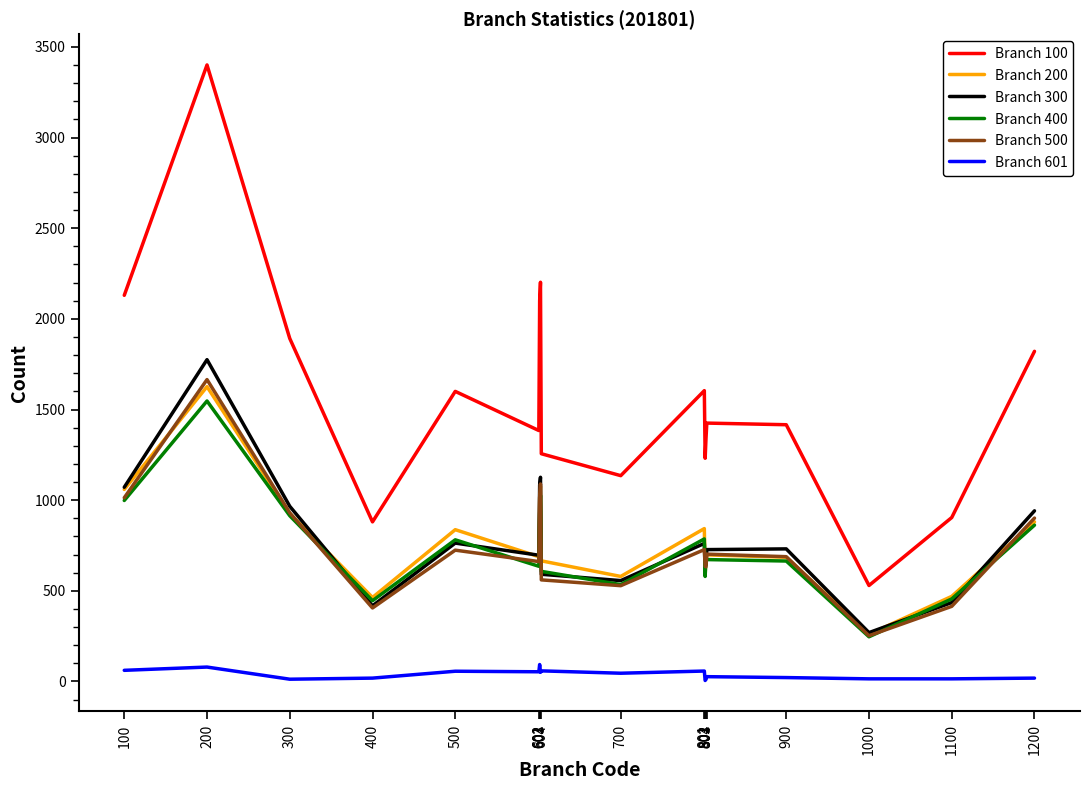

Reading left to right, what are all the values shown in this chart?

Branch 100: 100=2130	200=3401	300=1892	400=880	500=1600	601=1384	602=2100	603=2202	604=1256	700=1135	801=1604	802=1231	803=1338	804=1425	900=1416	1000=529	1100=904	1200=1821
Branch 200: 100=1059	200=1626	300=926	400=463	500=837	601=688	602=1017	603=1076	604=665	700=579	801=843	802=584	803=695	804=698	900=685	1000=260	1100=469	1200=880
Branch 300: 100=1071	200=1775	300=966	400=417	500=763	601=696	602=1083	603=1126	604=591	700=556	801=761	802=647	803=643	804=727	900=731	1000=269	1100=435	1200=941
Branch 400: 100=998	200=1547	300=914	400=445	500=781	601=635	602=924	603=1026	604=607	700=534	801=786	802=579	803=684	804=672	900=664	1000=246	1100=455	1200=862
Branch 500: 100=1013	200=1665	300=930	400=405	500=724	601=661	602=1013	603=1089	604=560	700=528	801=727	802=635	803=632	804=702	900=688	1000=252	1100=414	1200=901
Branch 601: 100=61	200=79	300=12	400=18	500=56	601=53	602=93	603=50	604=58	700=45	801=57	802=5	803=11	804=26	900=21	1000=14	1100=14	1200=18